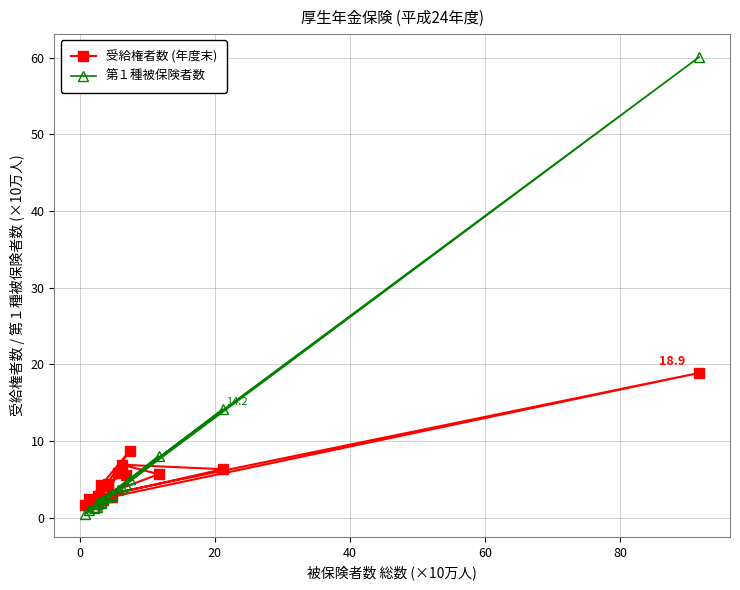

What are all the series names shown in the legend?

受給権者数 (年度末), 第１種被保険者数